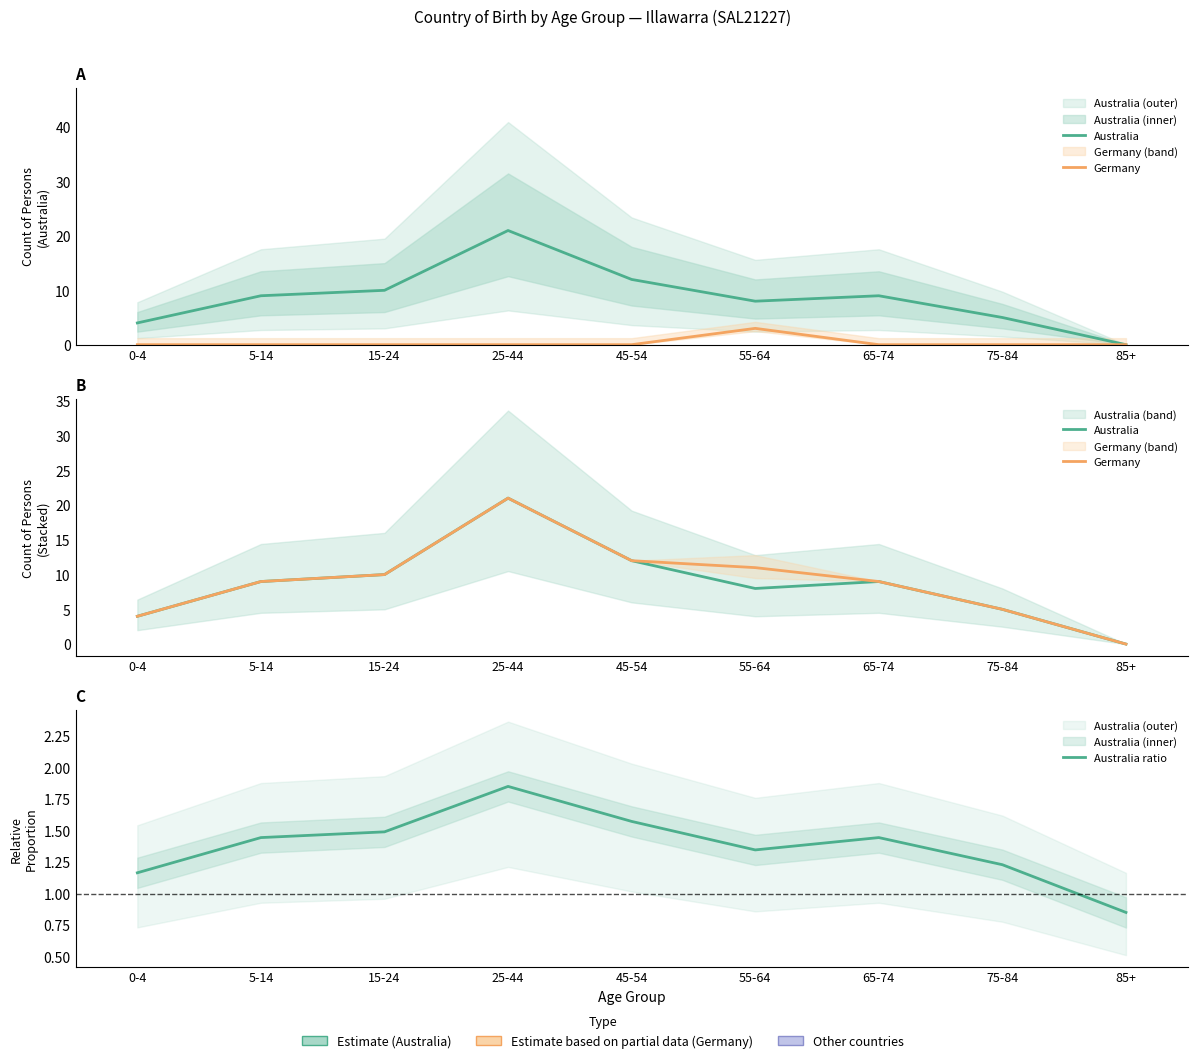

True or false: Australia and Australia ratio intersect in this chart.

True